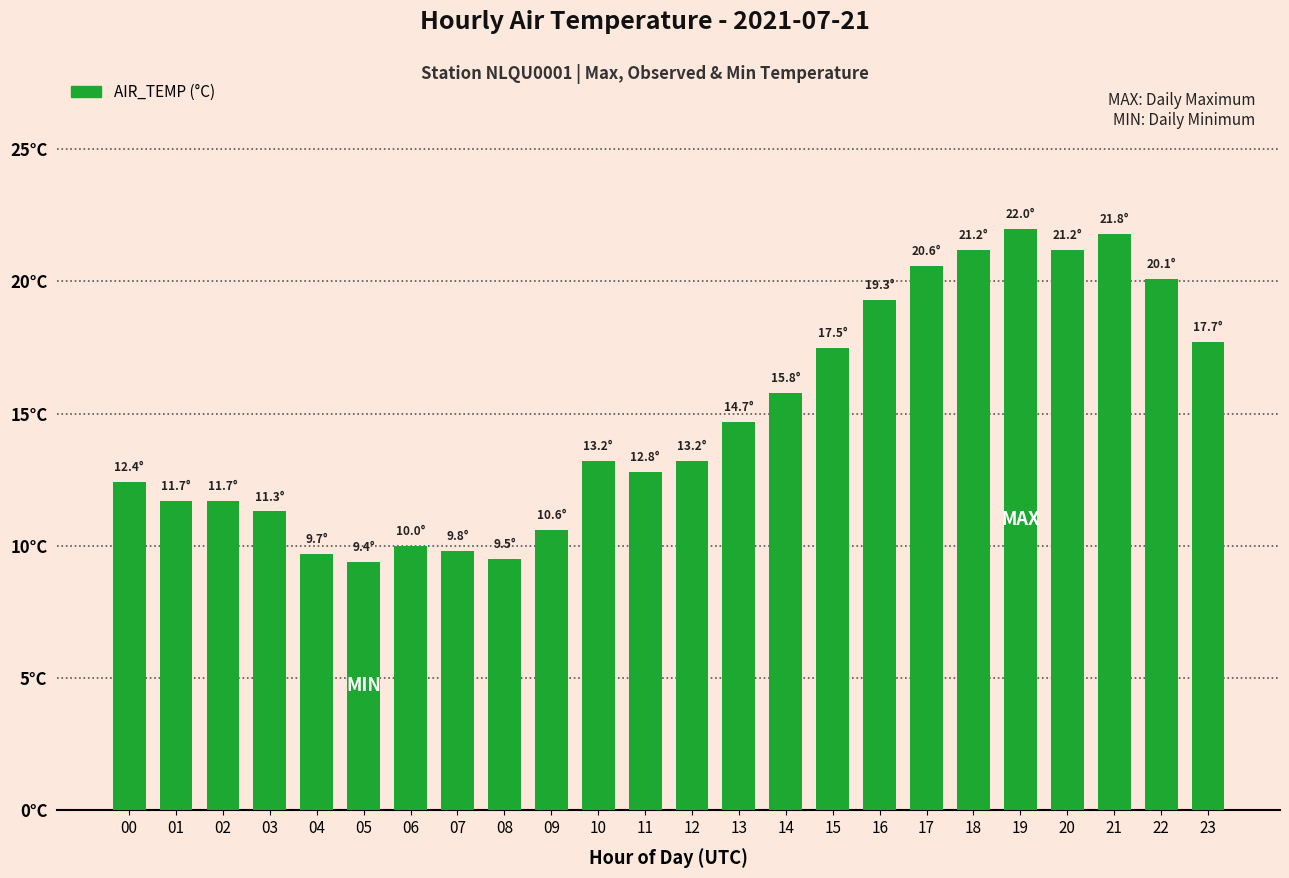

Which category has the lowest value across all series?

05